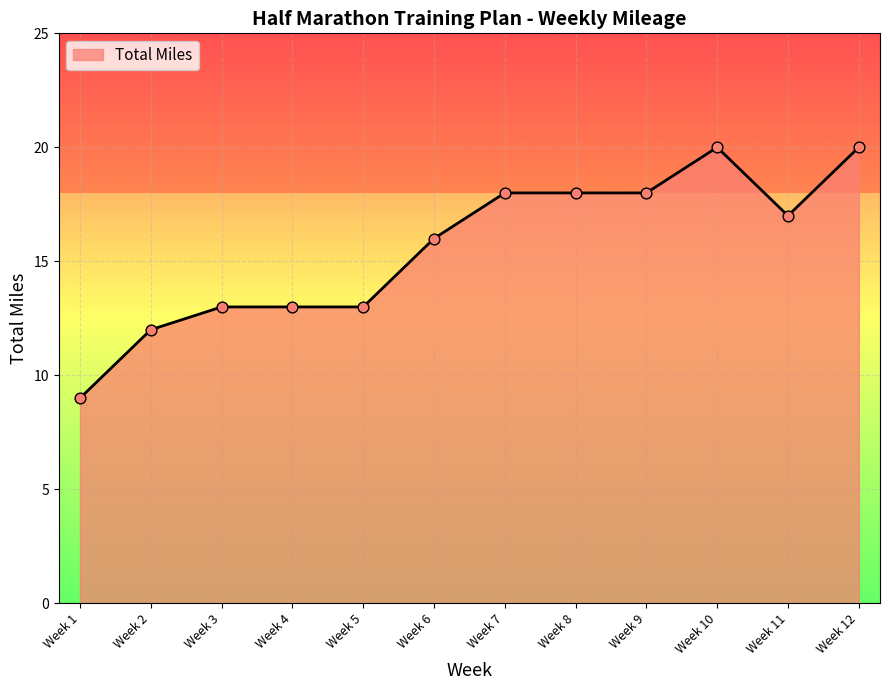

What is the change in value from Week 2 to Week 7?

+6